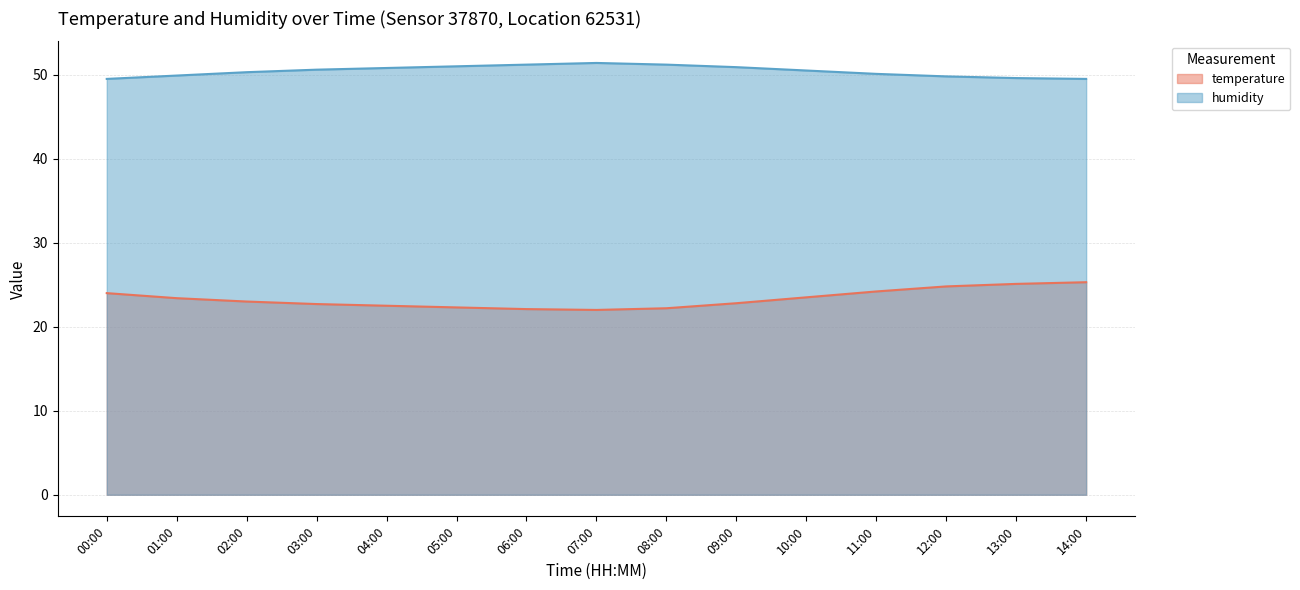

What is the difference between the maximum and minimum values in the temperature series?

3.3